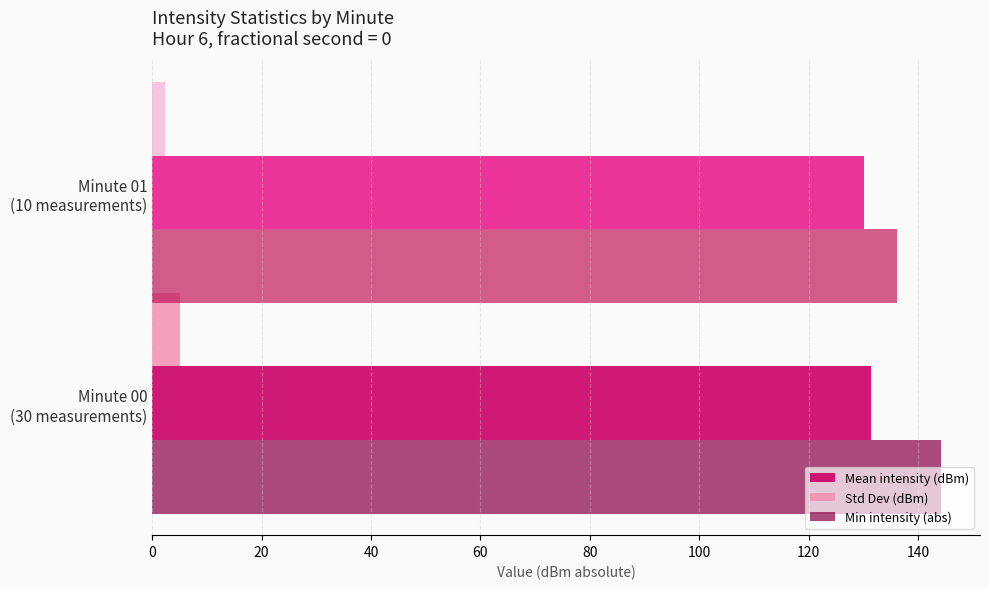

Which category has the lowest value across all series?

Minute 01
(10 measurements)